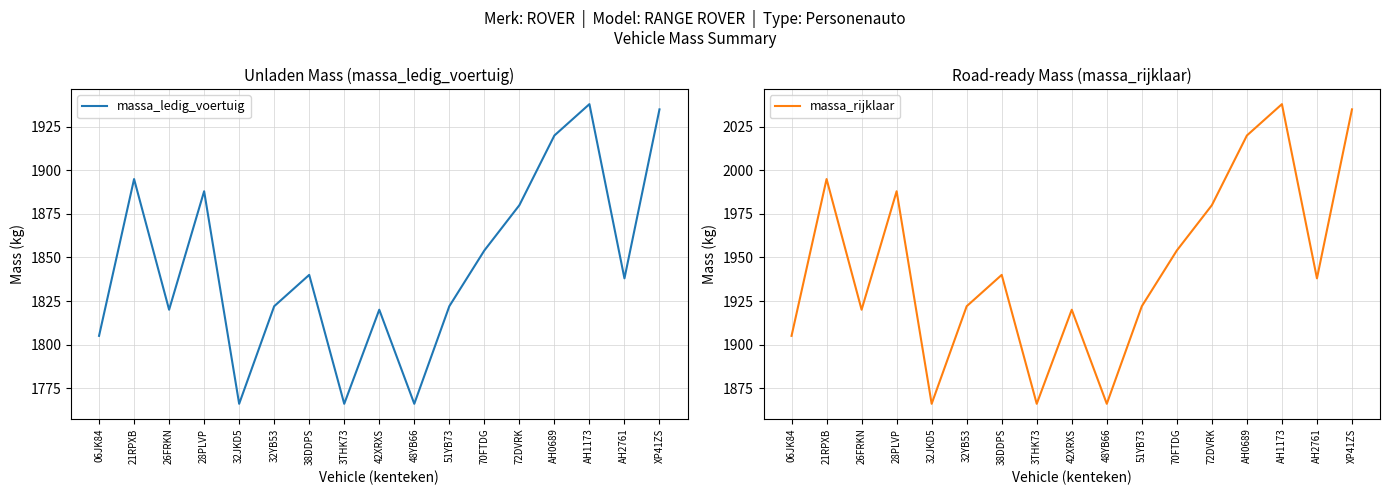

Which category has the highest value across all series?

AH1173